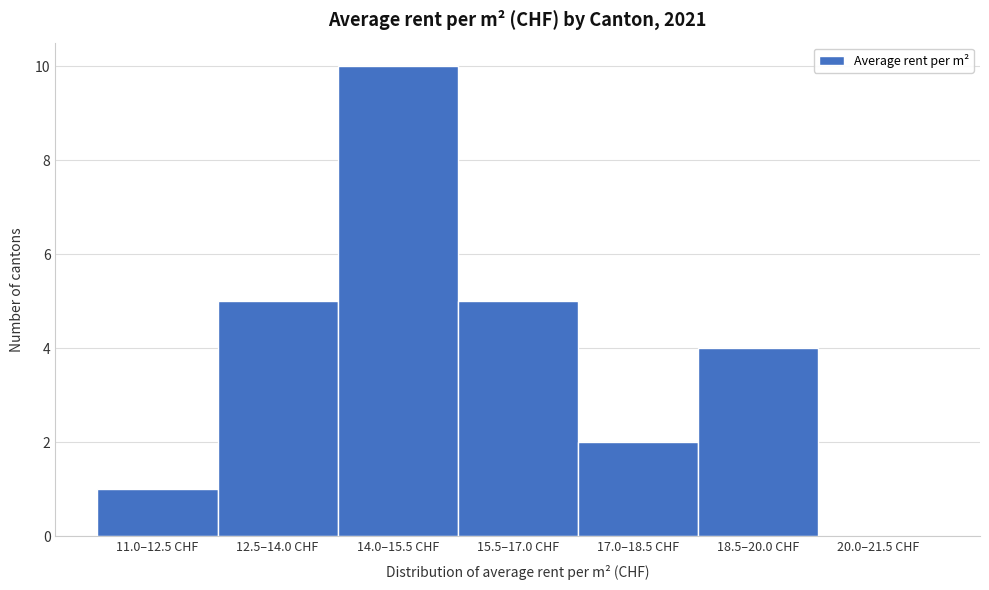

Reading right to left, extract all data points from this chart.

20.0–21.5 CHF=0	18.5–20.0 CHF=4	17.0–18.5 CHF=2	15.5–17.0 CHF=5	14.0–15.5 CHF=10	12.5–14.0 CHF=5	11.0–12.5 CHF=1